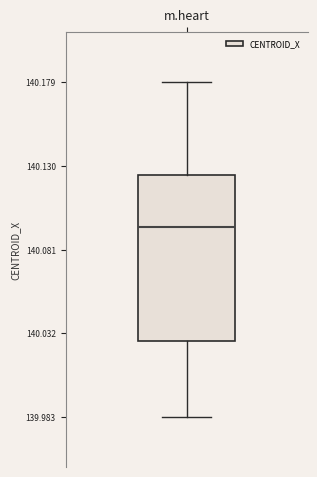

Read this box plot against the y-axis: the position of the median line, the range covered by the box, and the ends of both whiskers. The values are not printed on the chart, so give them approximately, as read against the axis.

median 140.095, box 140.025 to 140.125, whiskers 139.985 to 140.180